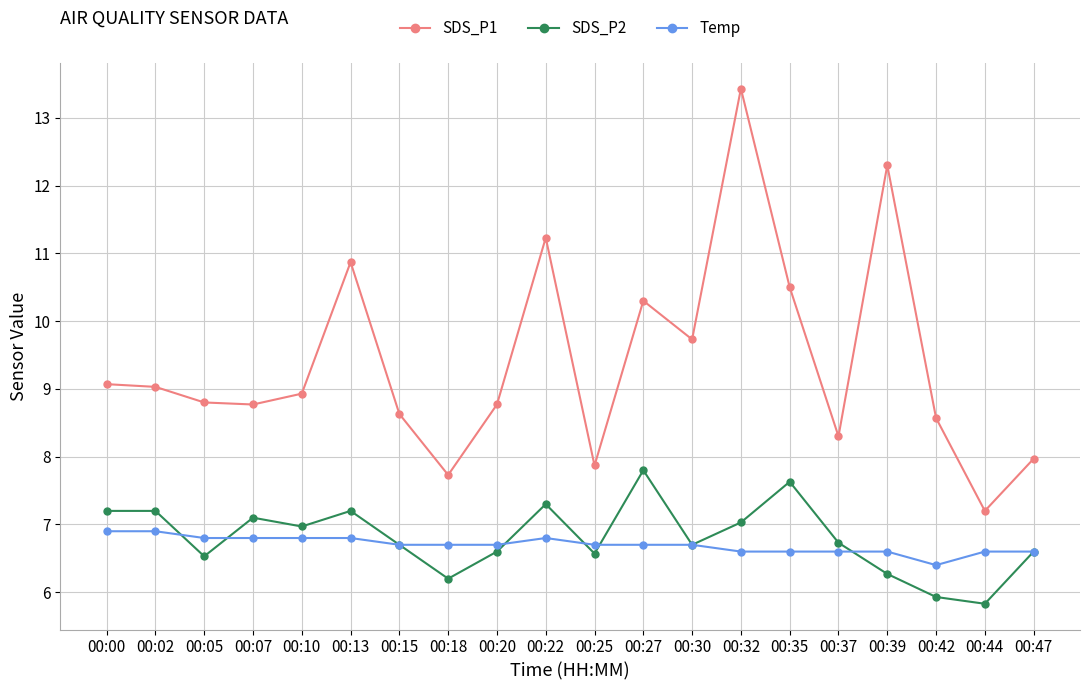

At how many categories does at least one series exceed 12?

2